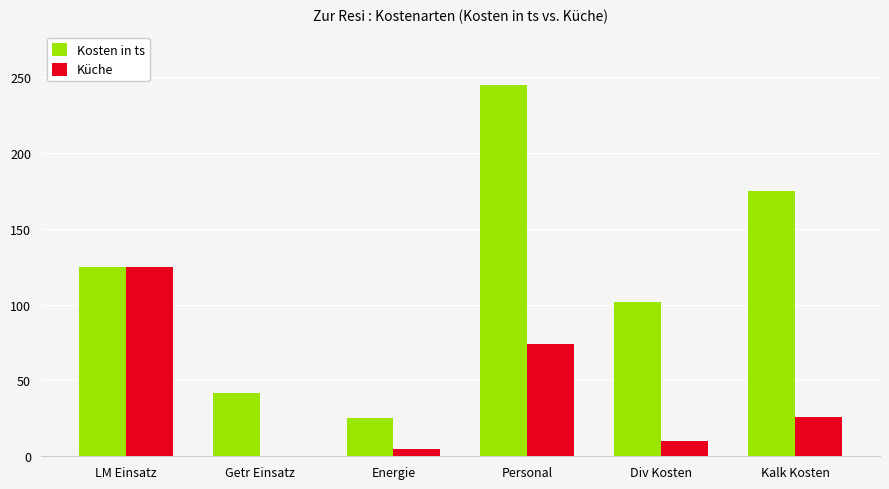

The Küche series shows 103 at Personal. True or false?

False